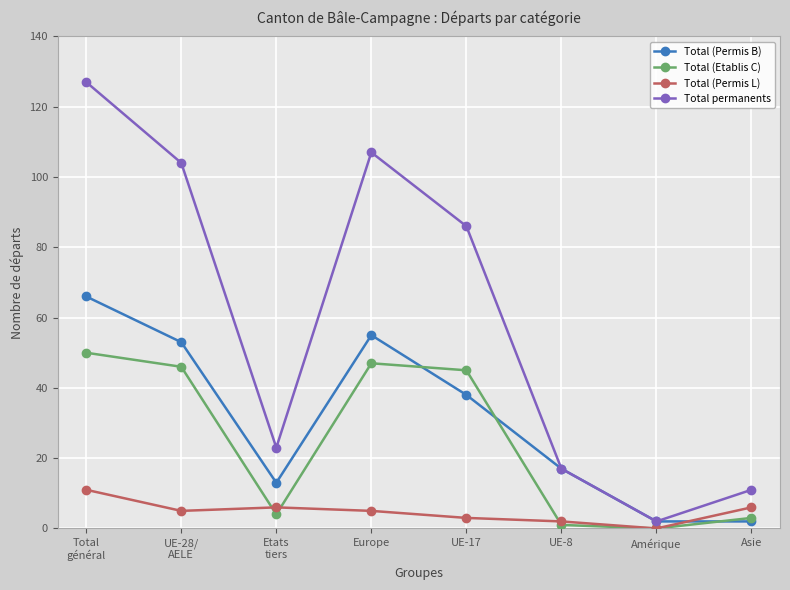

The value of Total (Permis B) at Total
général is 23. True or false?

False